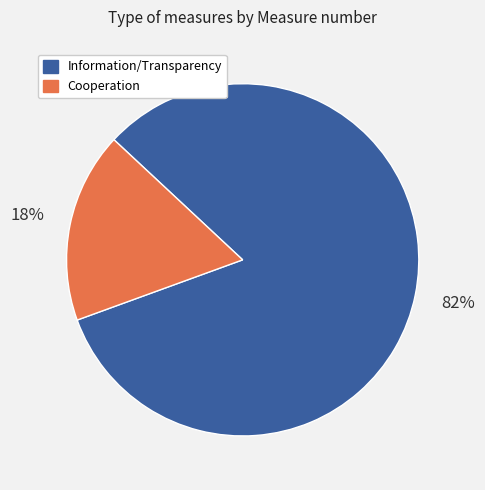

Does any single category account for the majority?

Yes